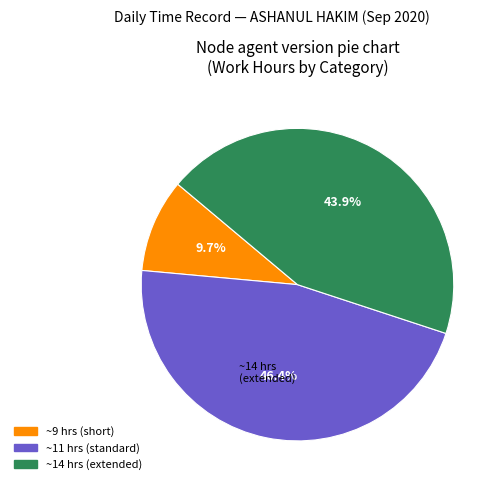

To the nearest percent, what is the difference between the largest and smallest slice percentages?

37%